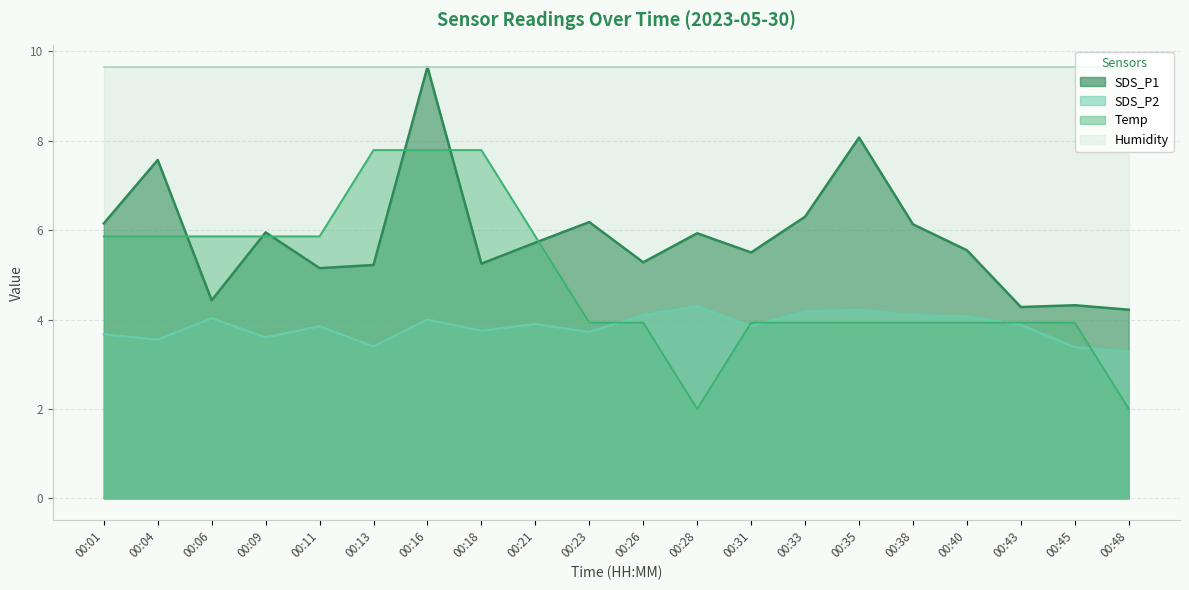

What is the sum of all SDS_P1 values?

116.8